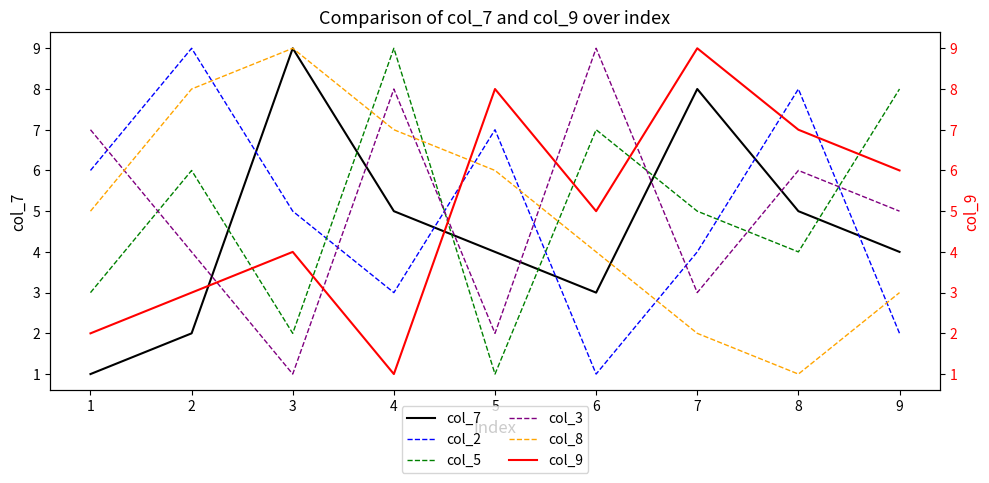

Which series has the largest range (max minus min)?

col_7